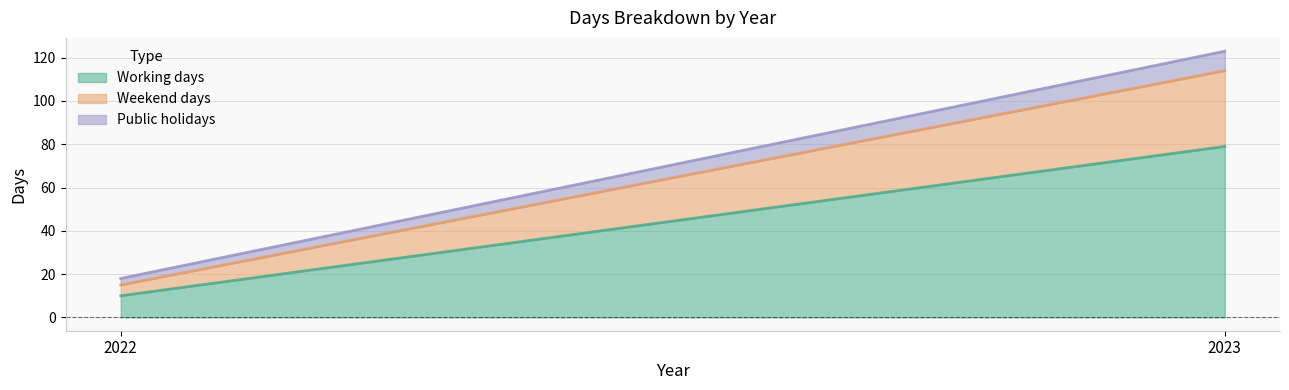

How many Weekend days values are between 5 and 35?

2